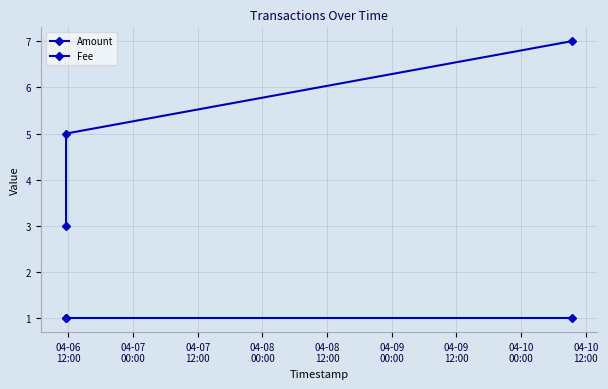

List the series in order of their peak value, highest first.

Amount, Fee